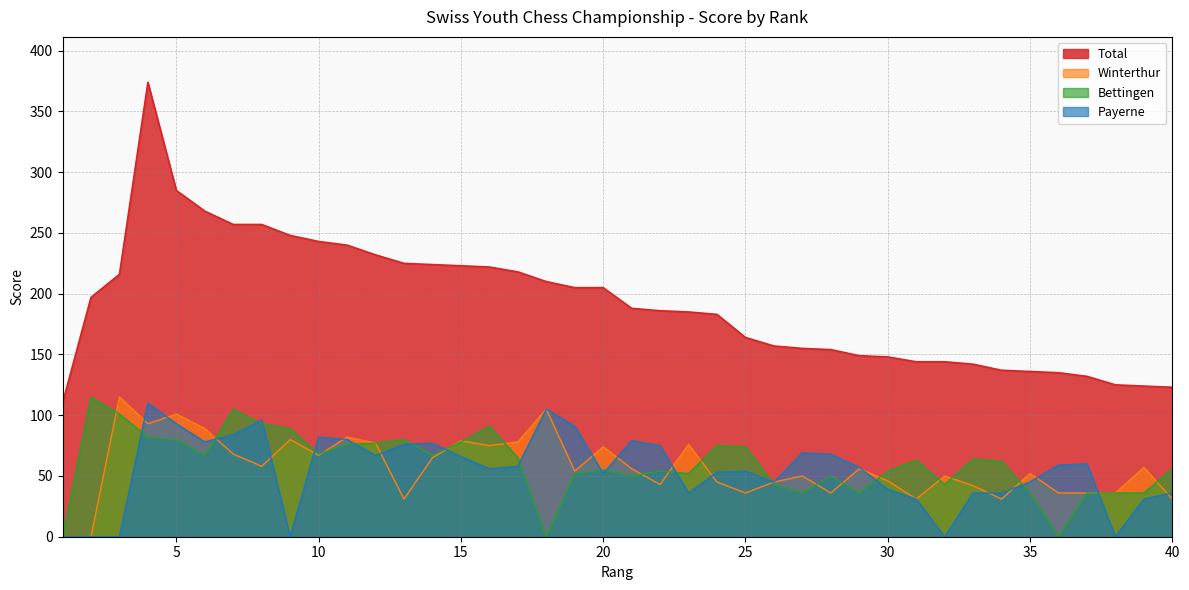

Between 15 and 38, which series saw the biggest shift?

Total